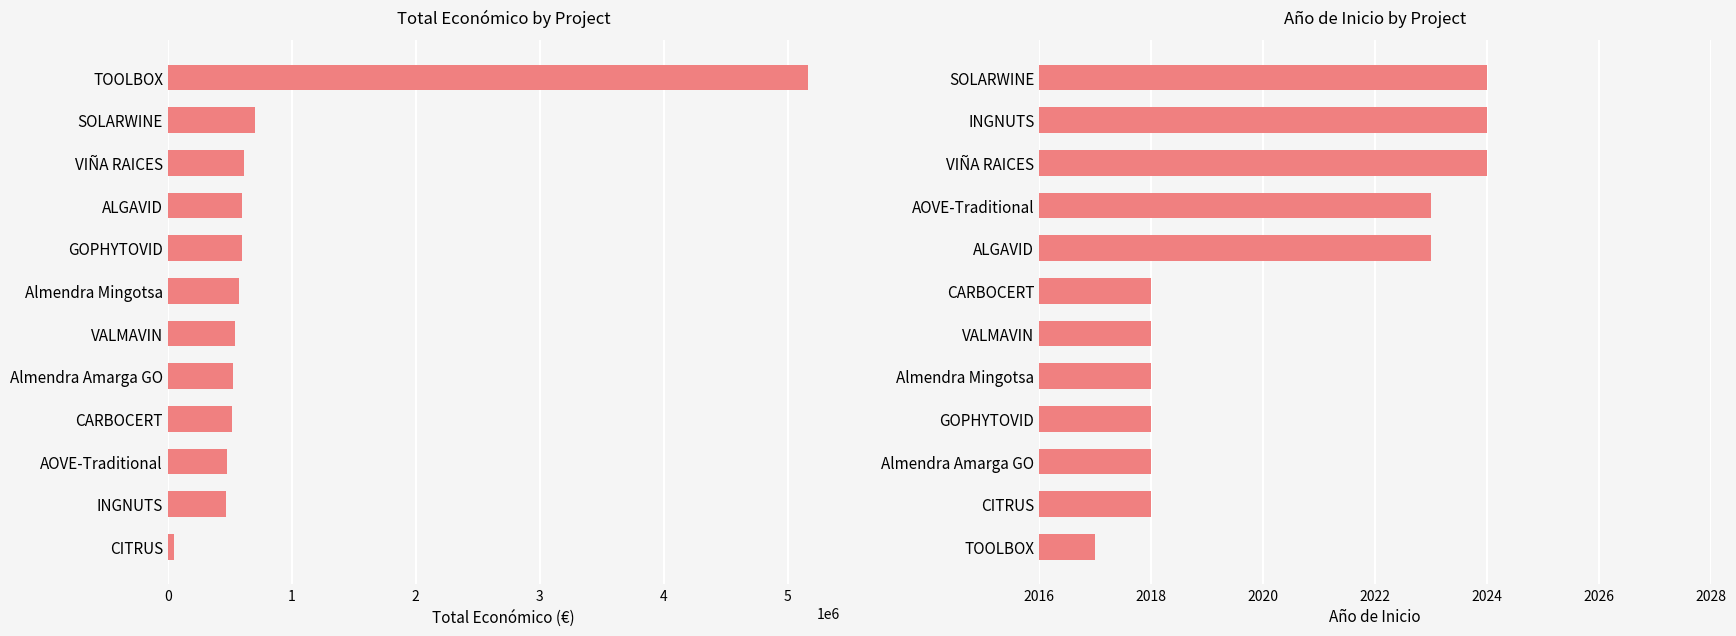

What is the lowest value of the Año de inicio series?

2017